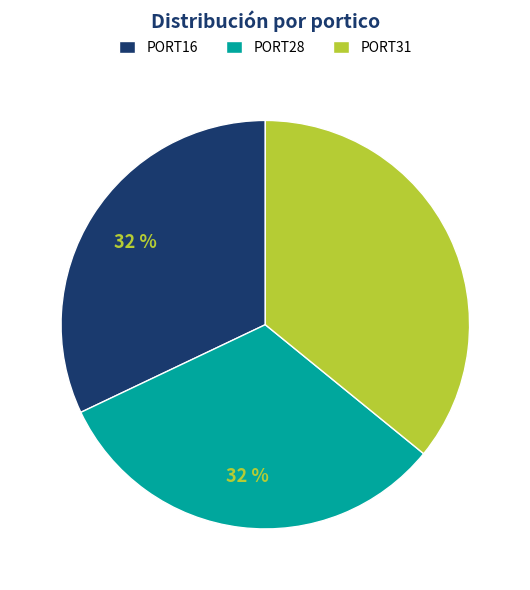

How many slices are in this pie chart?

3